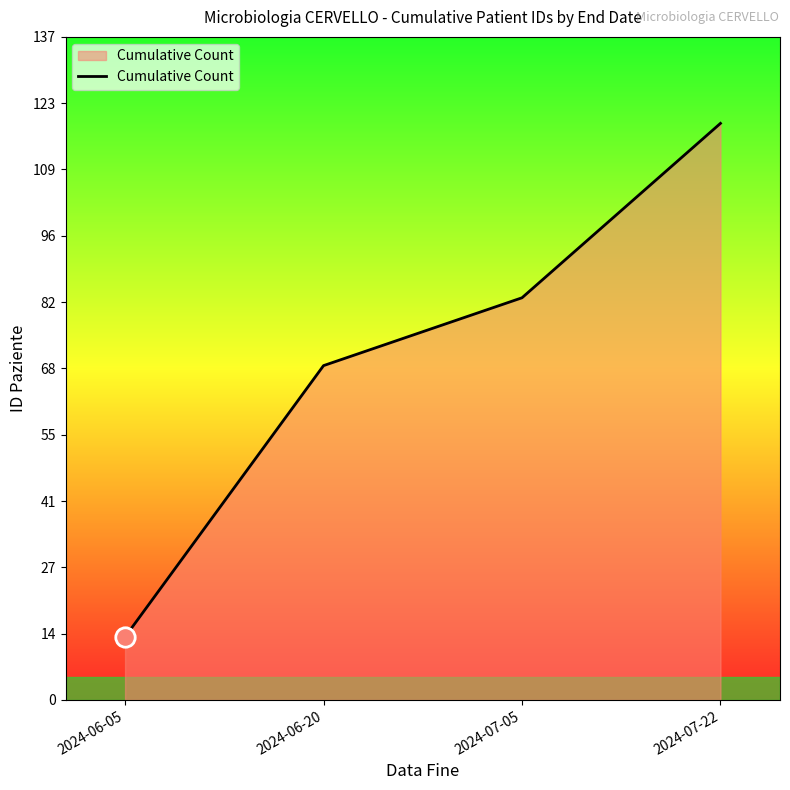

How many series are shown in this chart?

1